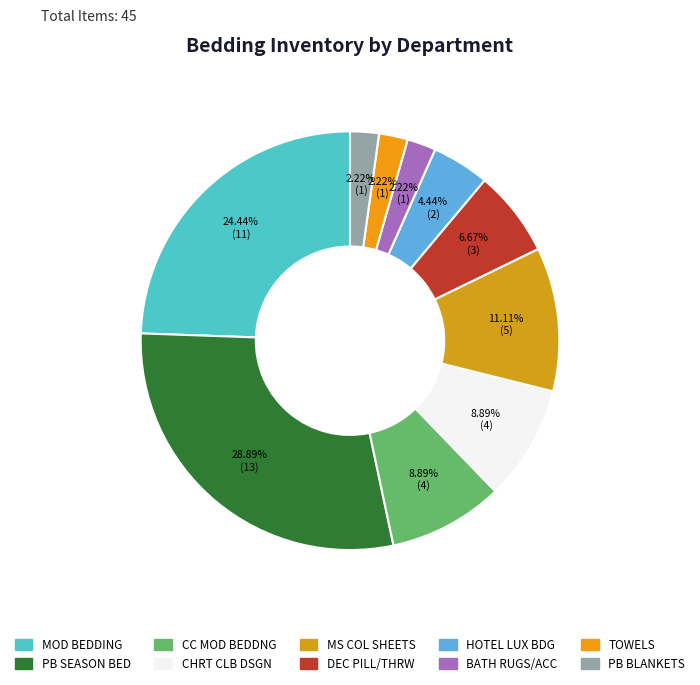

Does PB SEASON BED represent more than half of the total?

No